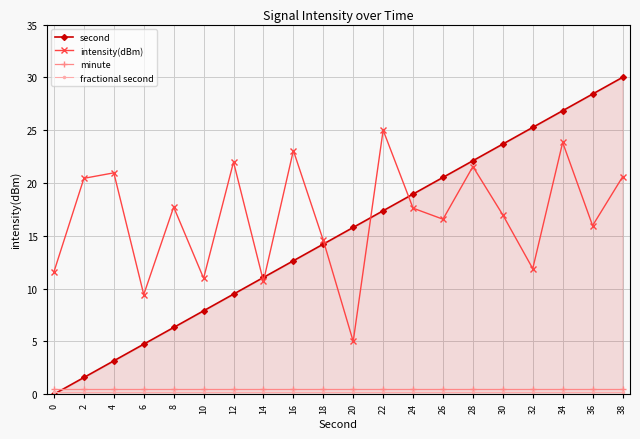

What is the value of the intensity(dBm) point at the 1st from the left?

11.6